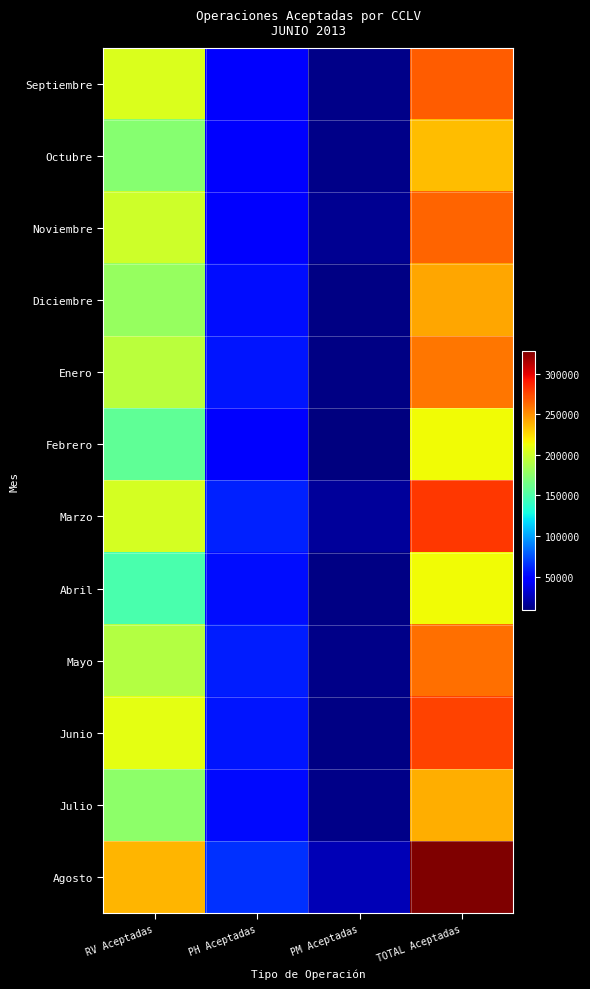

Reading left to right, extract all data points from this chart.

Septiembre: RV Aceptadas=204723	PH Aceptadas=49888	PM Aceptadas=12317	TOTAL Aceptadas=266928
Octubre: RV Aceptadas=173165	PH Aceptadas=49290	PM Aceptadas=12610	TOTAL Aceptadas=235065
Noviembre: RV Aceptadas=200043	PH Aceptadas=49659	PM Aceptadas=14804	TOTAL Aceptadas=264506
Diciembre: RV Aceptadas=179080	PH Aceptadas=52934	PM Aceptadas=10850	TOTAL Aceptadas=242864
Enero: RV Aceptadas=192261	PH Aceptadas=55923	PM Aceptadas=10553	TOTAL Aceptadas=258737
Febrero: RV Aceptadas=157448	PH Aceptadas=47302	PM Aceptadas=9109	TOTAL Aceptadas=213859
Marzo: RV Aceptadas=203314	PH Aceptadas=59181	PM Aceptadas=17162	TOTAL Aceptadas=279657
Abril: RV Aceptadas=148837	PH Aceptadas=53088	PM Aceptadas=11525	TOTAL Aceptadas=213450
Mayo: RV Aceptadas=190755	PH Aceptadas=57761	PM Aceptadas=12308	TOTAL Aceptadas=260824
Junio: RV Aceptadas=208890	PH Aceptadas=55556	PM Aceptadas=11457	TOTAL Aceptadas=275903
Julio: RV Aceptadas=175711	PH Aceptadas=51854	PM Aceptadas=12343	TOTAL Aceptadas=239908
Agosto: RV Aceptadas=238254	PH Aceptadas=65120	PM Aceptadas=24575	TOTAL Aceptadas=327949